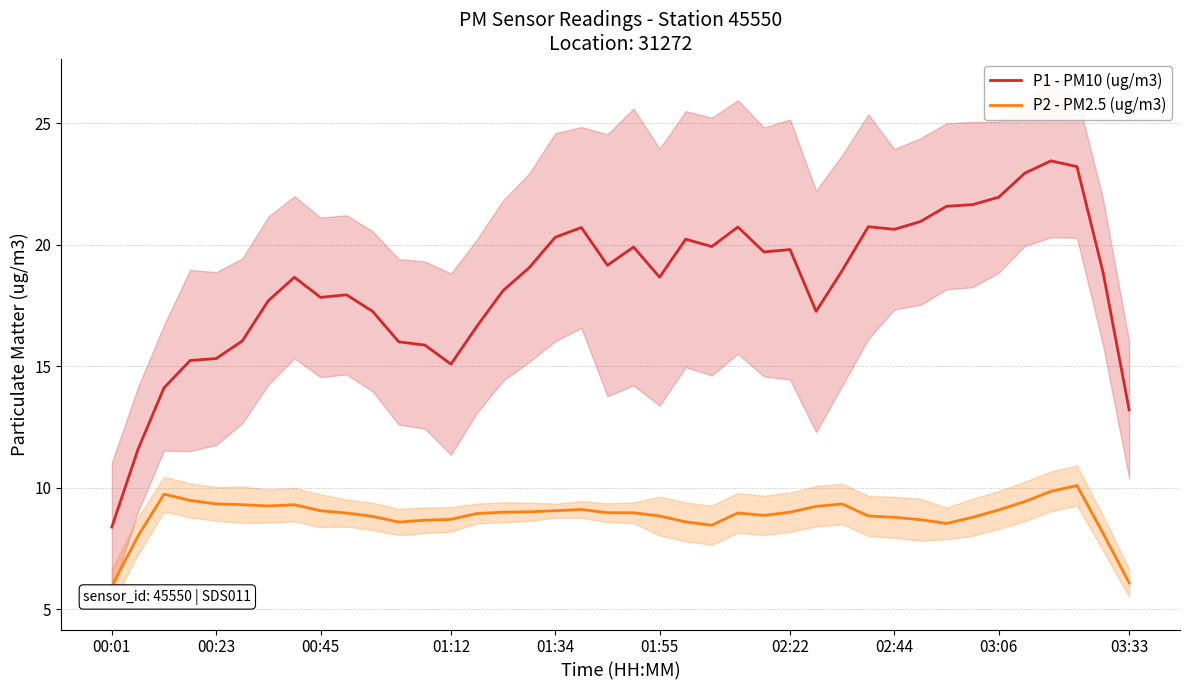

What is the maximum value for P1 - PM10 (ug/m3)?

23.5